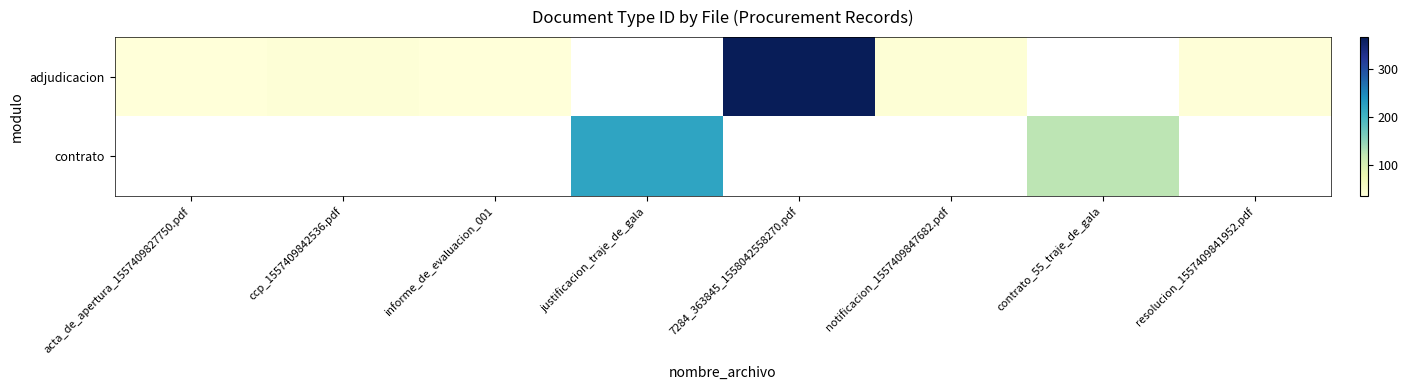

Is the value of adjudicacion at ccp_1557409842536.pdf greater than the value of contrato at informe_de_evaluacion_001?

No